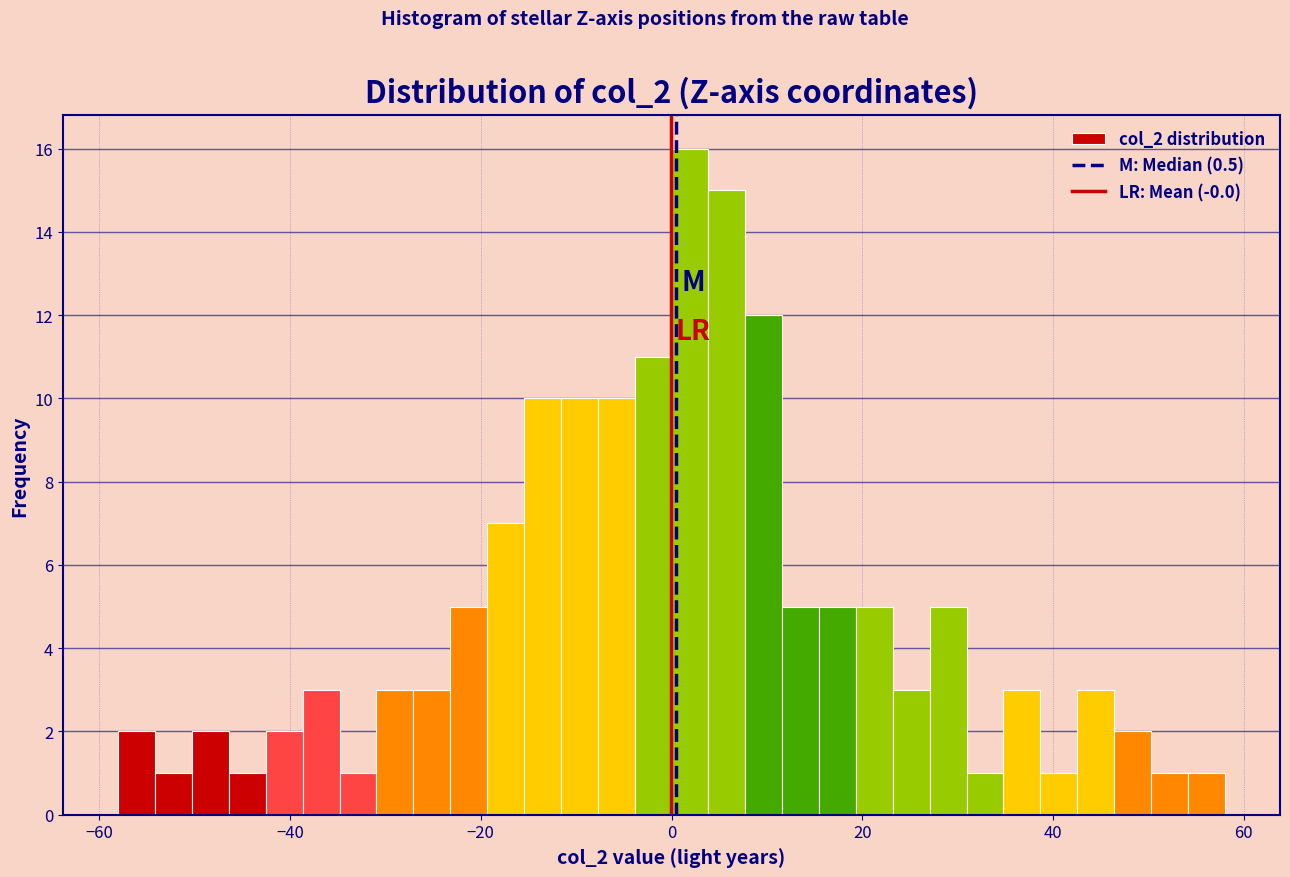

Read against the x-axis, roughly where is the centre of the tallest bar?

2